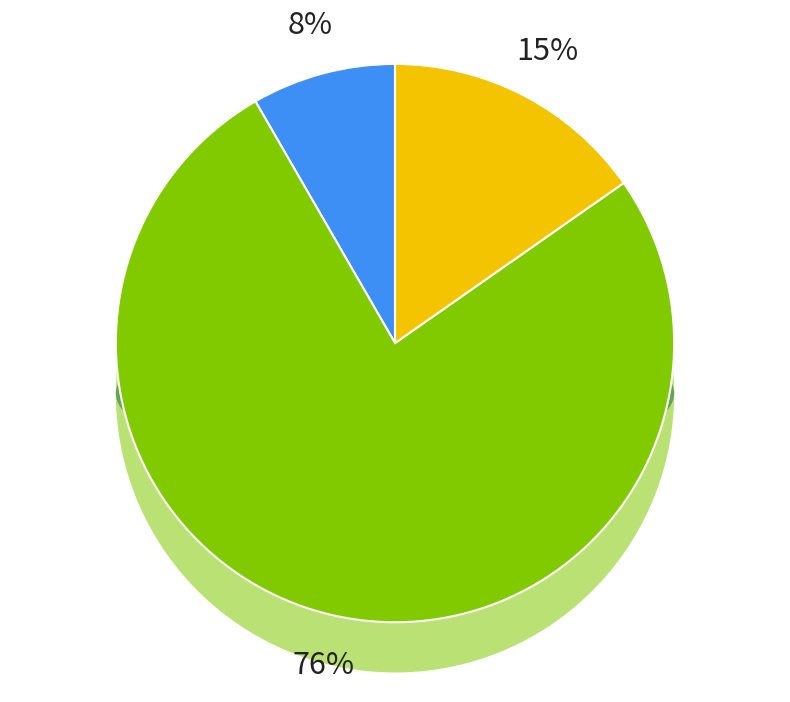

Combined, do Illinois and New York account for over 50%?

Yes